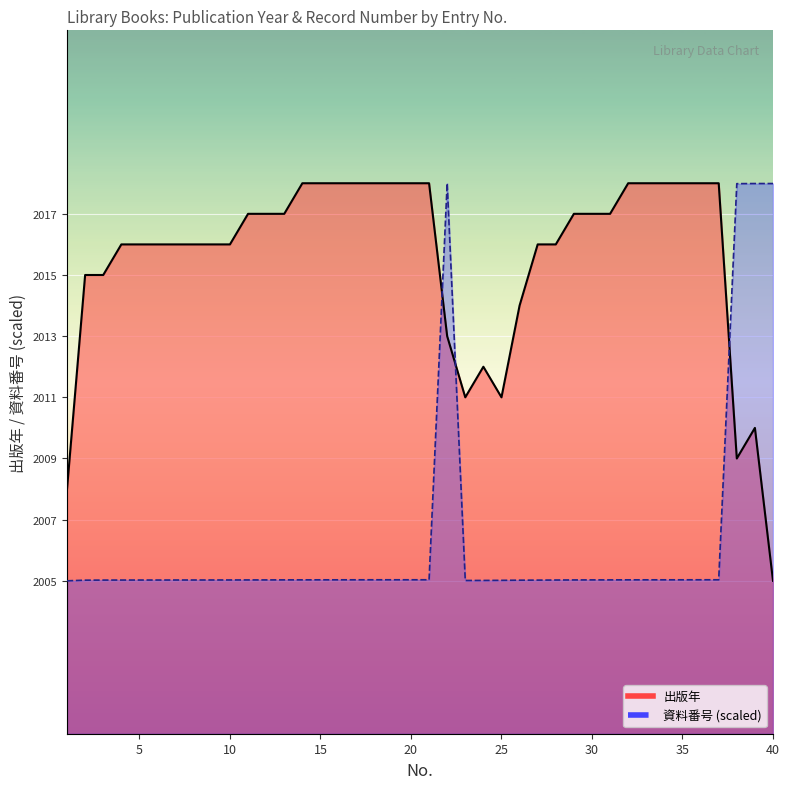

What is the value of the 資料番号 point at the 29th from the left?

2005.0